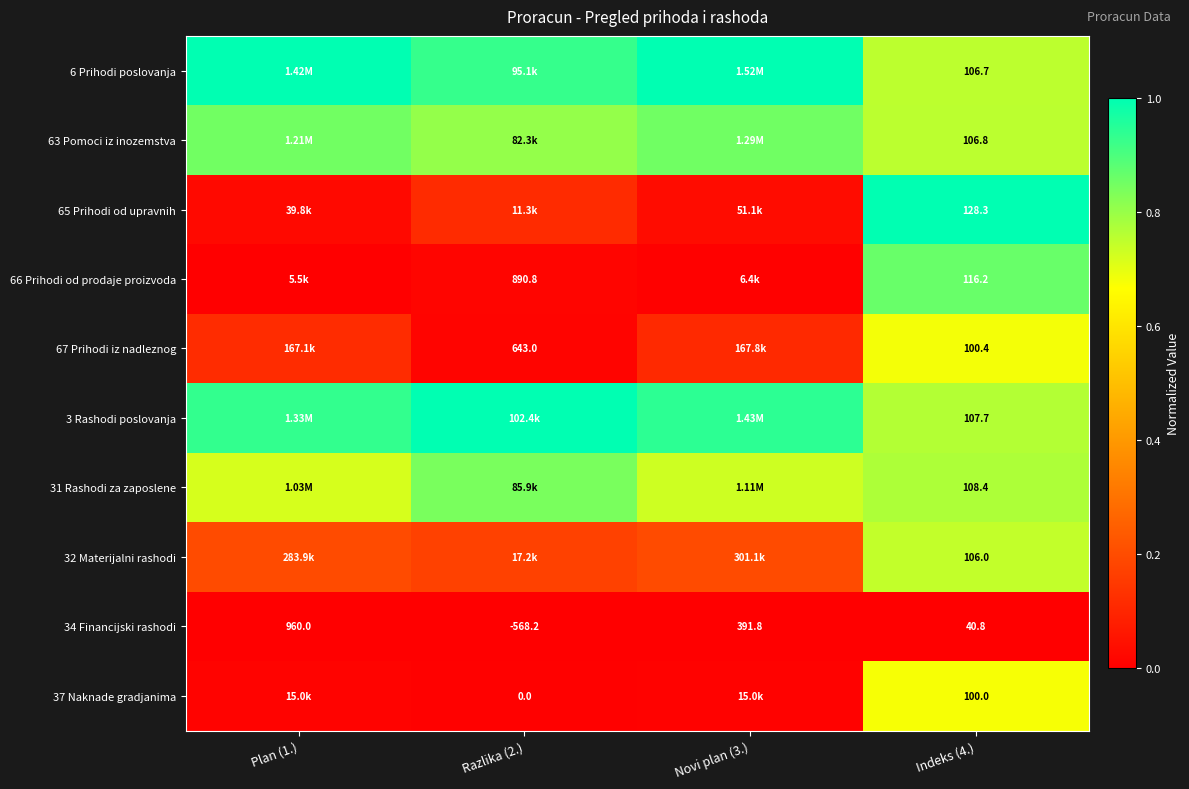

How many values in 34 Financijski rashodi are above zero?

3